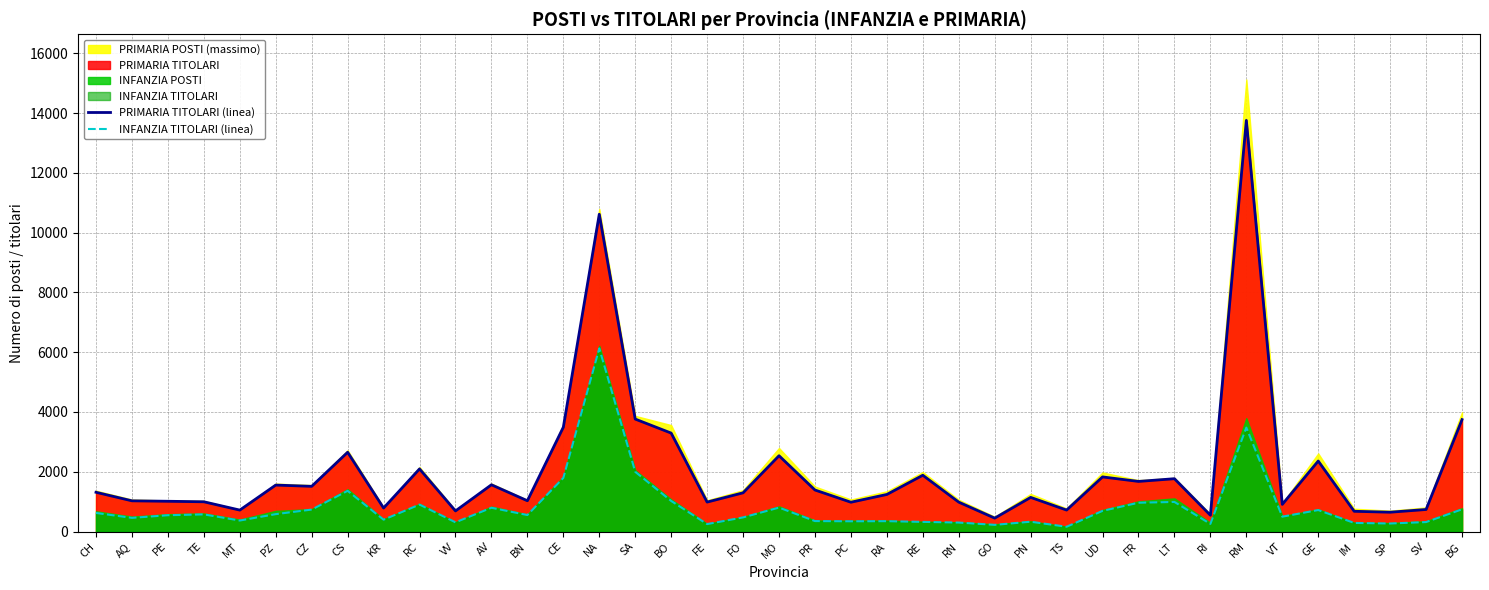

What is the label of the 26th point from the left?

GO